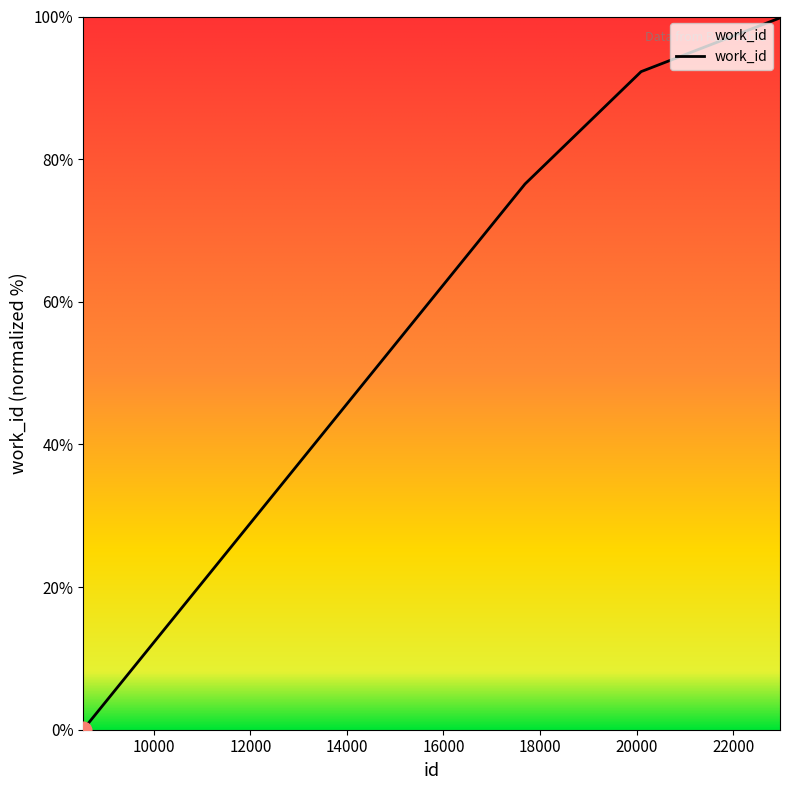

What is the maximum value shown in the chart?

100.0